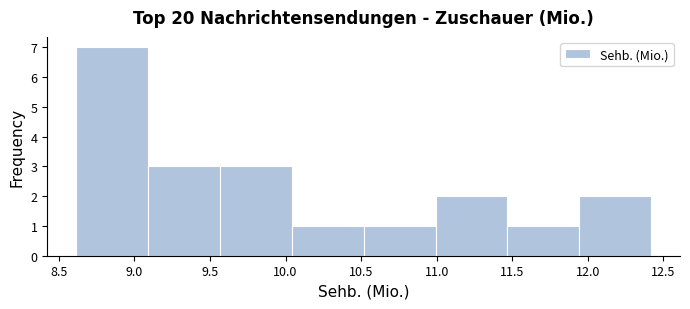

Which range on the x-axis has the tallest bar?

8.60 to 9.10